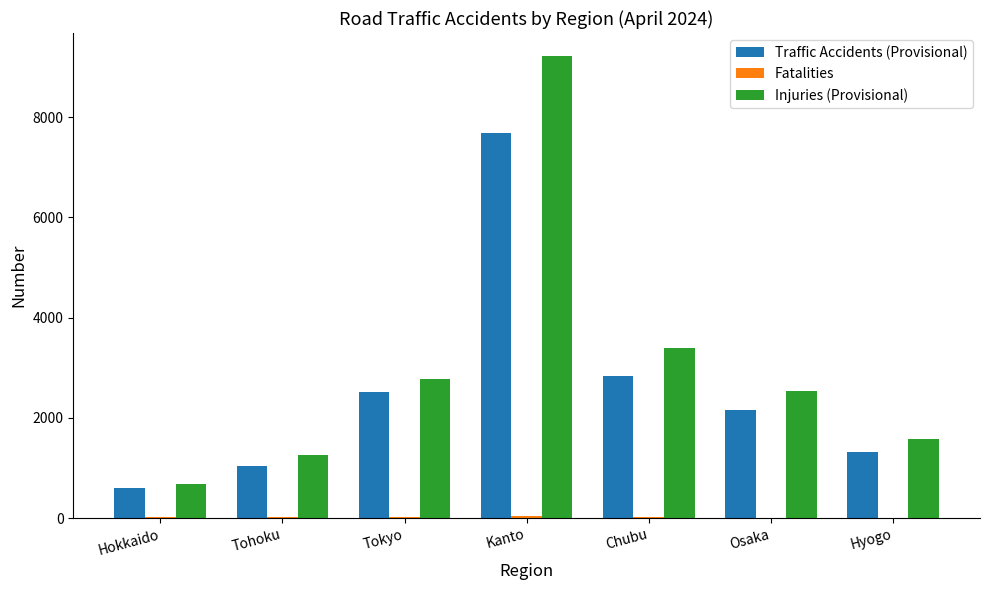

At which label is Traffic Accidents (Provisional) closest to 4138?

Chubu